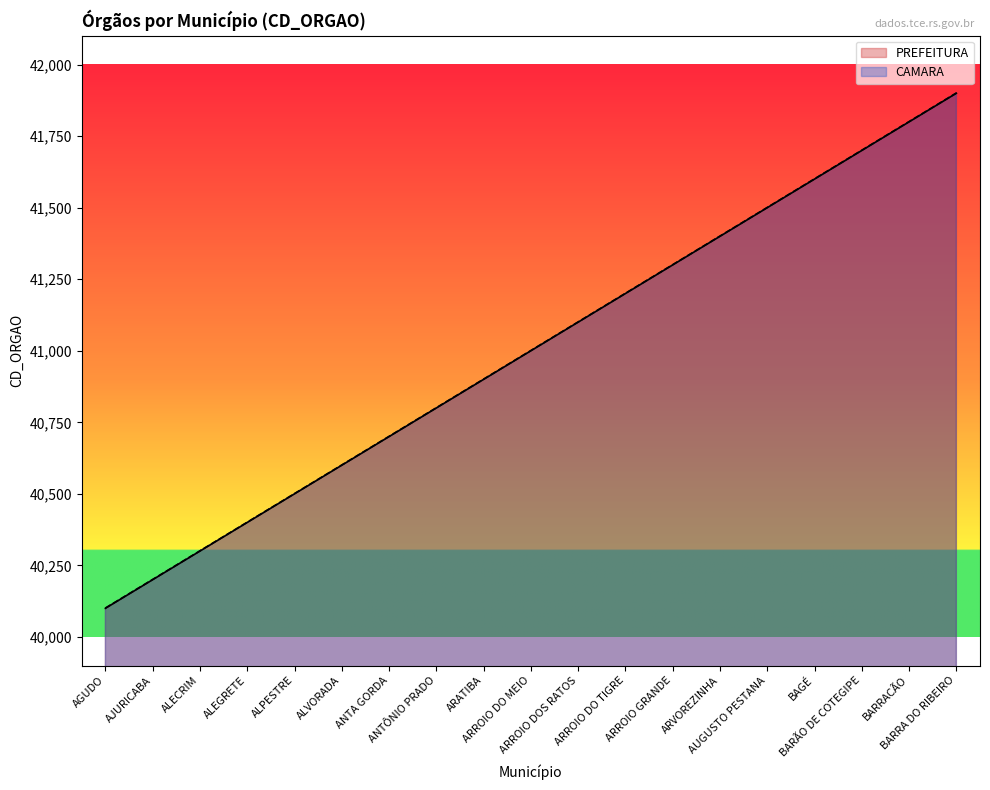

Reading left to right, transcribe all the data shown in this chart.

PREFEITURA: AGUDO=40100	AJURICABA=40200	ALECRIM=40300	ALEGRETE=40400	ALPESTRE=40500	ALVORADA=40600	ANTA GORDA=40700	ANTÔNIO PRADO=40800	ARATIBA=40900	ARROIO DO MEIO=41000	ARROIO DOS RATOS=41100	ARROIO DO TIGRE=41200	ARROIO GRANDE=41300	ARVOREZINHA=41400	AUGUSTO PESTANA=41500	BAGÉ=41600	BARÃO DE COTEGIPE=41700	BARRACÃO=41800	BARRA DO RIBEIRO=41900
CAMARA: AGUDO=40101	AJURICABA=40201	ALECRIM=40301	ALEGRETE=40401	ALPESTRE=40501	ALVORADA=40601	ANTA GORDA=40701	ANTÔNIO PRADO=40801	ARATIBA=40901	ARROIO DO MEIO=41001	ARROIO DOS RATOS=41101	ARROIO DO TIGRE=41201	ARROIO GRANDE=41301	ARVOREZINHA=41401	AUGUSTO PESTANA=41501	BAGÉ=41601	BARÃO DE COTEGIPE=41701	BARRACÃO=41801	BARRA DO RIBEIRO=41901